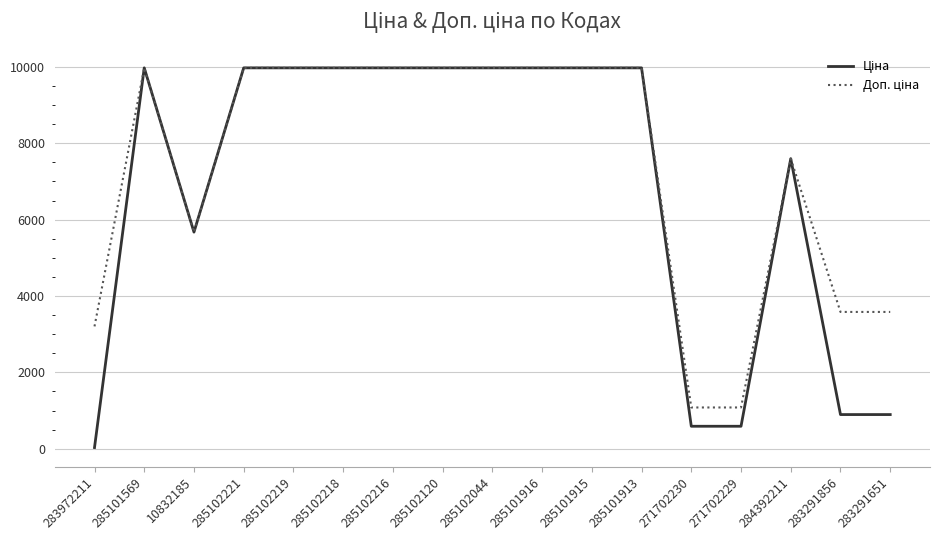

What is the total value across all series at 283291856?

4479.5